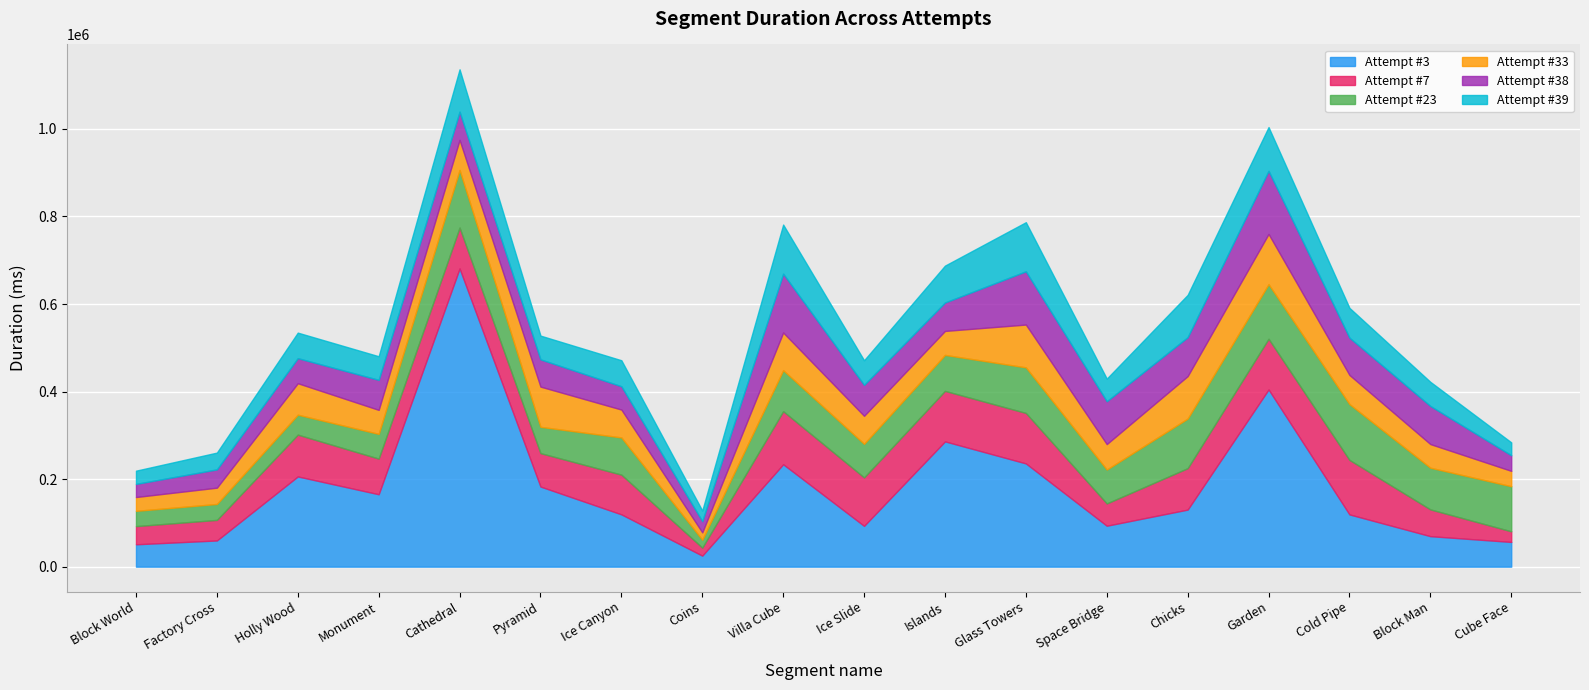

What is the smallest value displayed?

16878